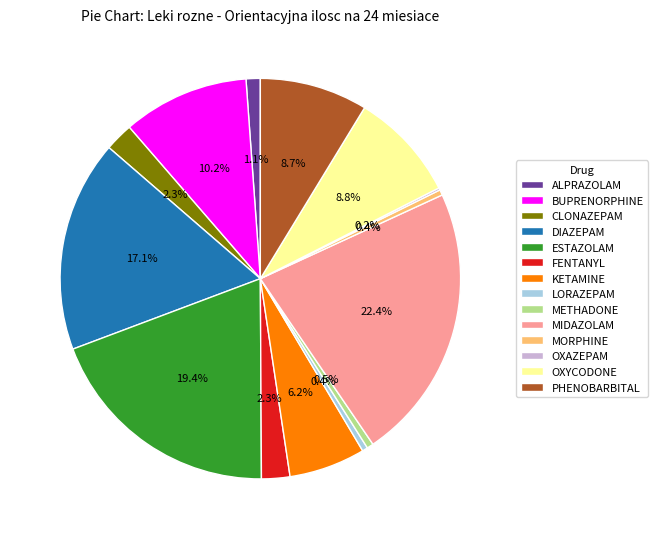

Does any single category account for the majority?

No